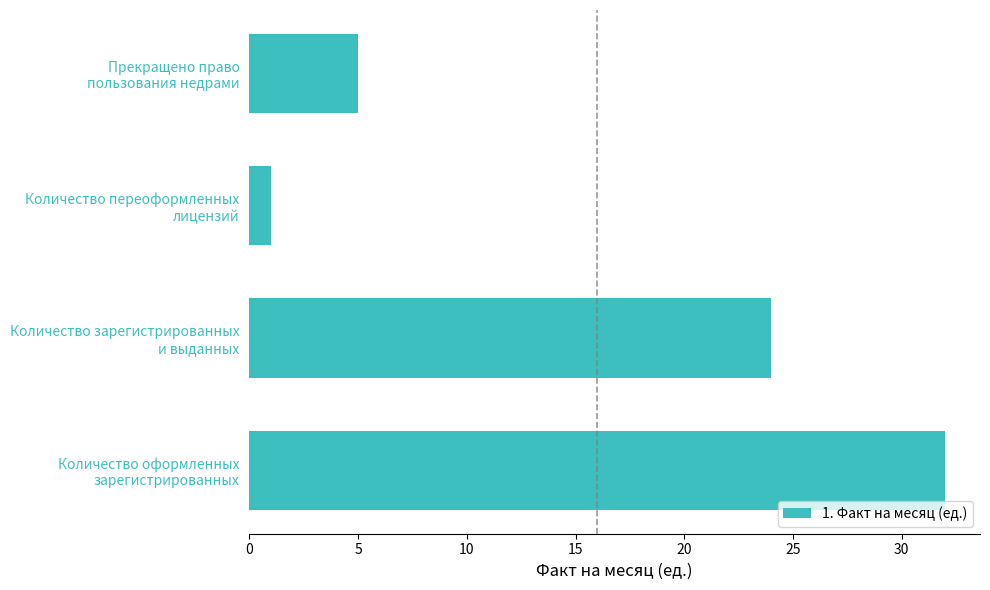

Rank the categories by value from highest to lowest.

Количество оформленных
зарегистрированных, Количество зарегистрированных
и выданных, Прекращено право
пользования недрами, Количество переоформленных
лицензий